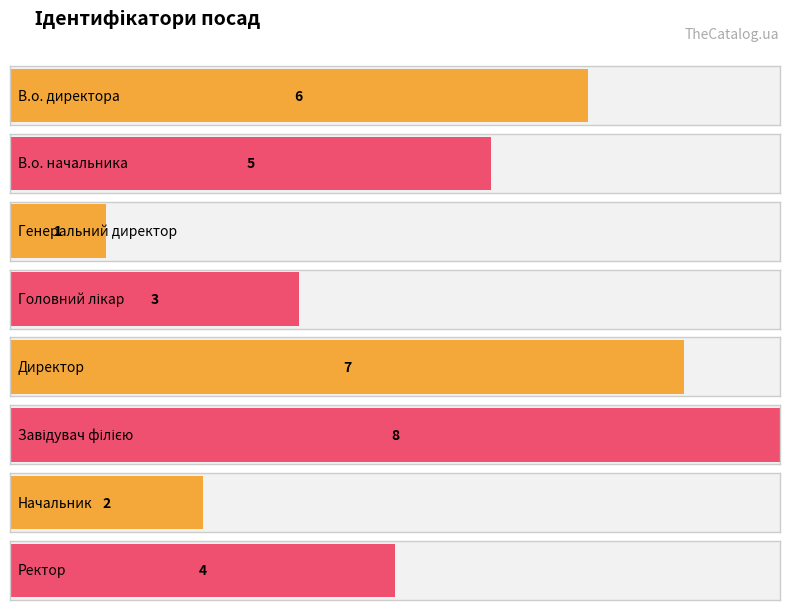

What is the sum of the values at Начальник and Завідувач філією?

10